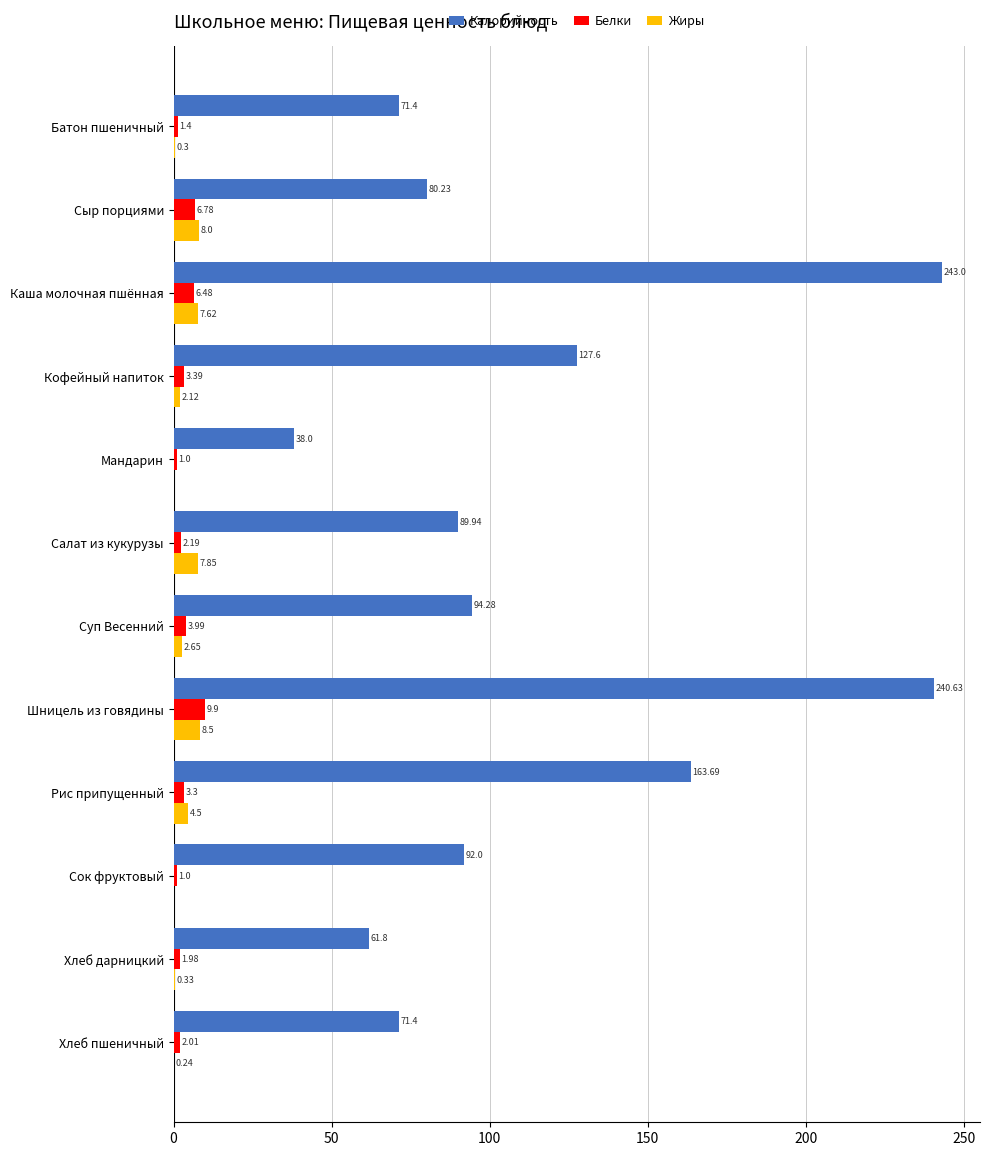

At which label is Калорийность closest to 140?

Кофейный напиток